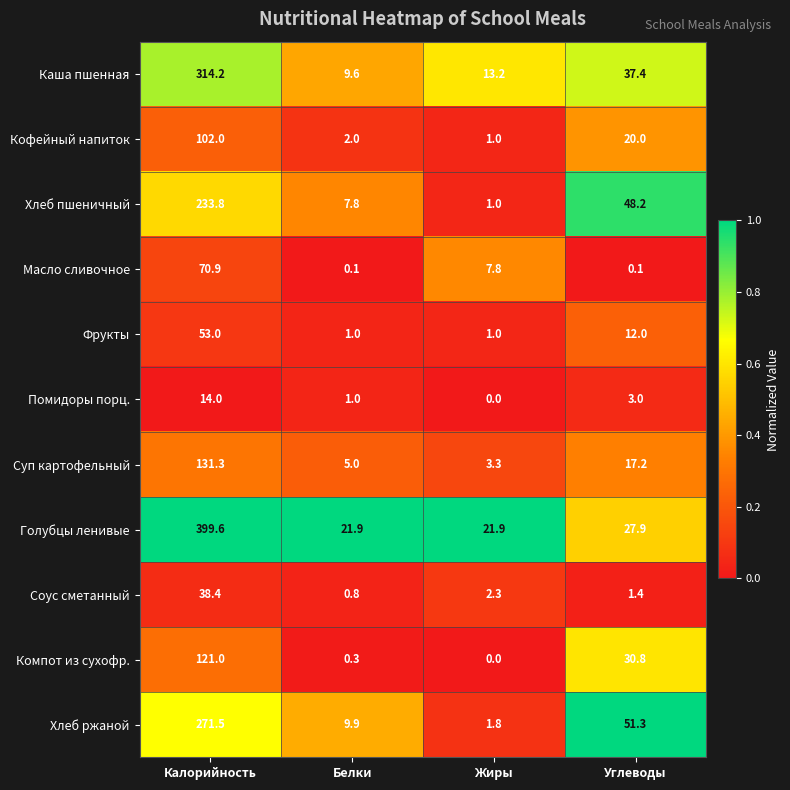

What is the difference between the second highest and second lowest values in the Хлеб ржаной series?

41.4